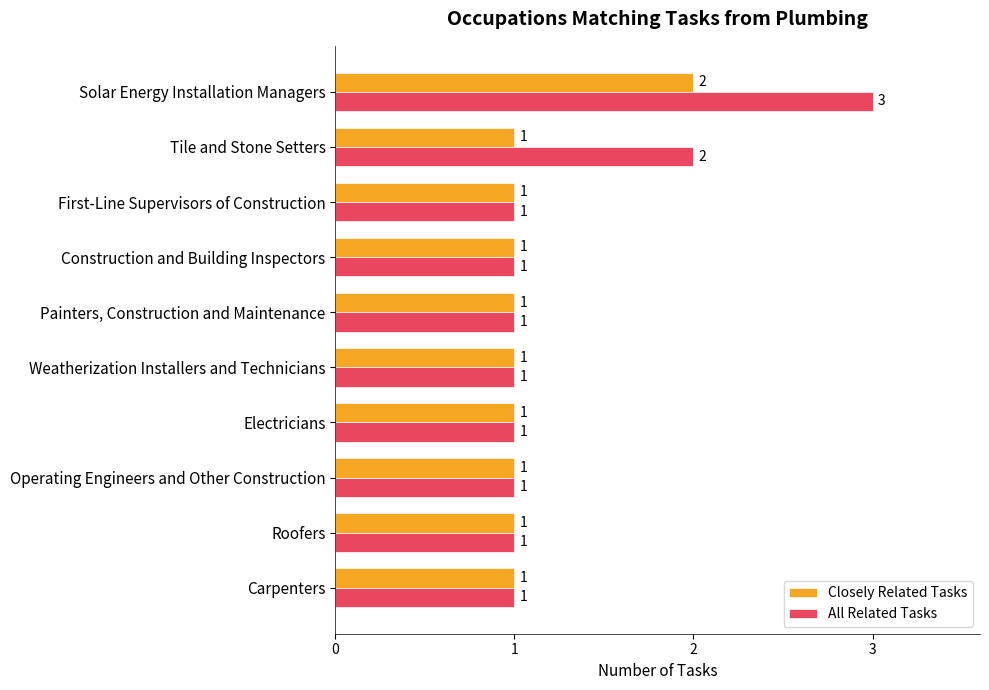

Is it true that Closely Related Tasks equals 2 at Painters, Construction and Maintenance?

False